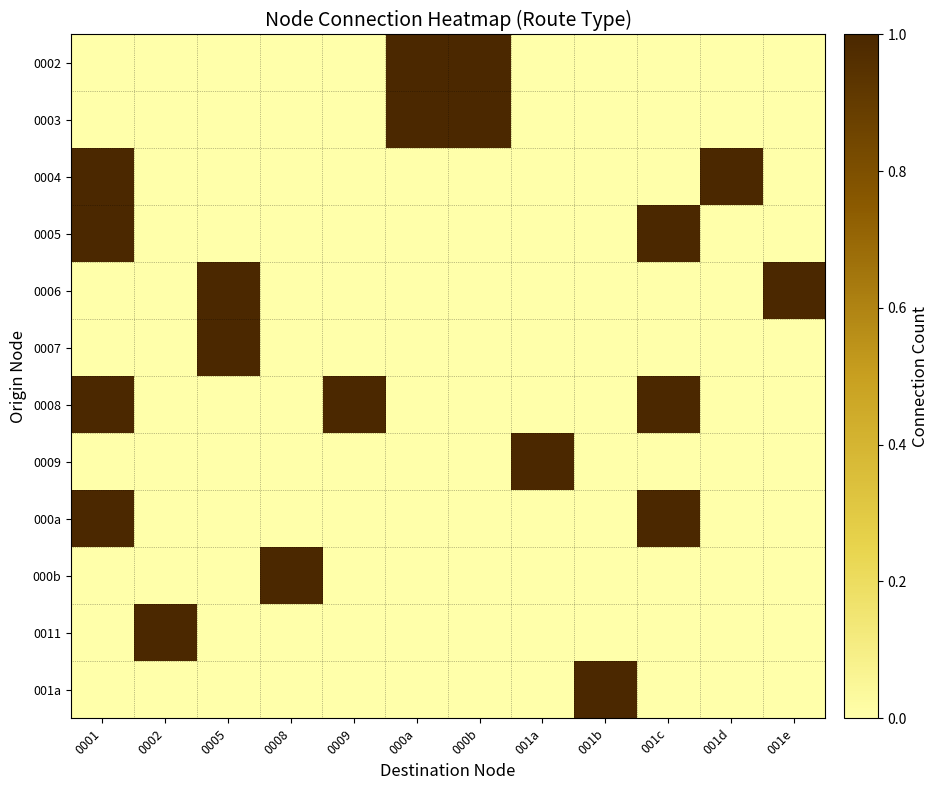

Reading left to right, extract all data points from this chart.

0002: 0001=0	0002=0	0005=0	0008=0	0009=0	000a=1	000b=1	001a=0	001b=0	001c=0	001d=0	001e=0
0003: 0001=0	0002=0	0005=0	0008=0	0009=0	000a=1	000b=1	001a=0	001b=0	001c=0	001d=0	001e=0
0004: 0001=1	0002=0	0005=0	0008=0	0009=0	000a=0	000b=0	001a=0	001b=0	001c=0	001d=1	001e=0
0005: 0001=1	0002=0	0005=0	0008=0	0009=0	000a=0	000b=0	001a=0	001b=0	001c=1	001d=0	001e=0
0006: 0001=0	0002=0	0005=1	0008=0	0009=0	000a=0	000b=0	001a=0	001b=0	001c=0	001d=0	001e=1
0007: 0001=0	0002=0	0005=1	0008=0	0009=0	000a=0	000b=0	001a=0	001b=0	001c=0	001d=0	001e=0
0008: 0001=1	0002=0	0005=0	0008=0	0009=1	000a=0	000b=0	001a=0	001b=0	001c=1	001d=0	001e=0
0009: 0001=0	0002=0	0005=0	0008=0	0009=0	000a=0	000b=0	001a=1	001b=0	001c=0	001d=0	001e=0
000a: 0001=1	0002=0	0005=0	0008=0	0009=0	000a=0	000b=0	001a=0	001b=0	001c=1	001d=0	001e=0
000b: 0001=0	0002=0	0005=0	0008=1	0009=0	000a=0	000b=0	001a=0	001b=0	001c=0	001d=0	001e=0
0011: 0001=0	0002=1	0005=0	0008=0	0009=0	000a=0	000b=0	001a=0	001b=0	001c=0	001d=0	001e=0
001a: 0001=0	0002=0	0005=0	0008=0	0009=0	000a=0	000b=0	001a=0	001b=1	001c=0	001d=0	001e=0